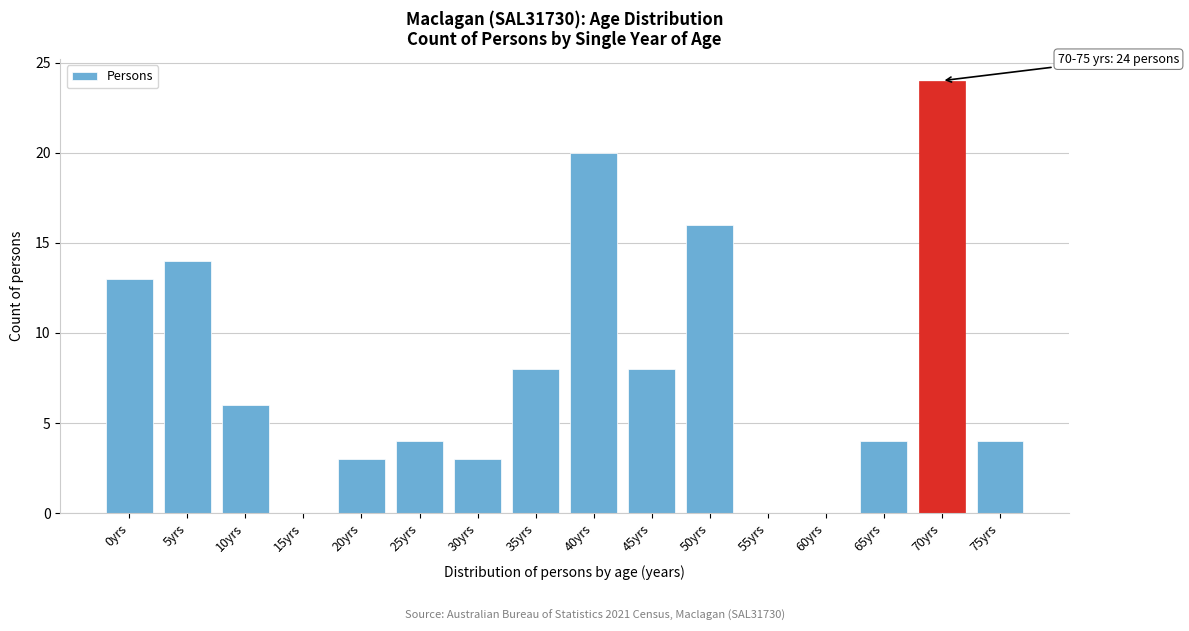

Reading left to right, list all the values displayed in this chart.

0yrs=13	5yrs=14	10yrs=6	15yrs=0	20yrs=3	25yrs=4	30yrs=3	35yrs=8	40yrs=20	45yrs=8	50yrs=16	55yrs=0	60yrs=0	65yrs=4	70yrs=24	75yrs=4